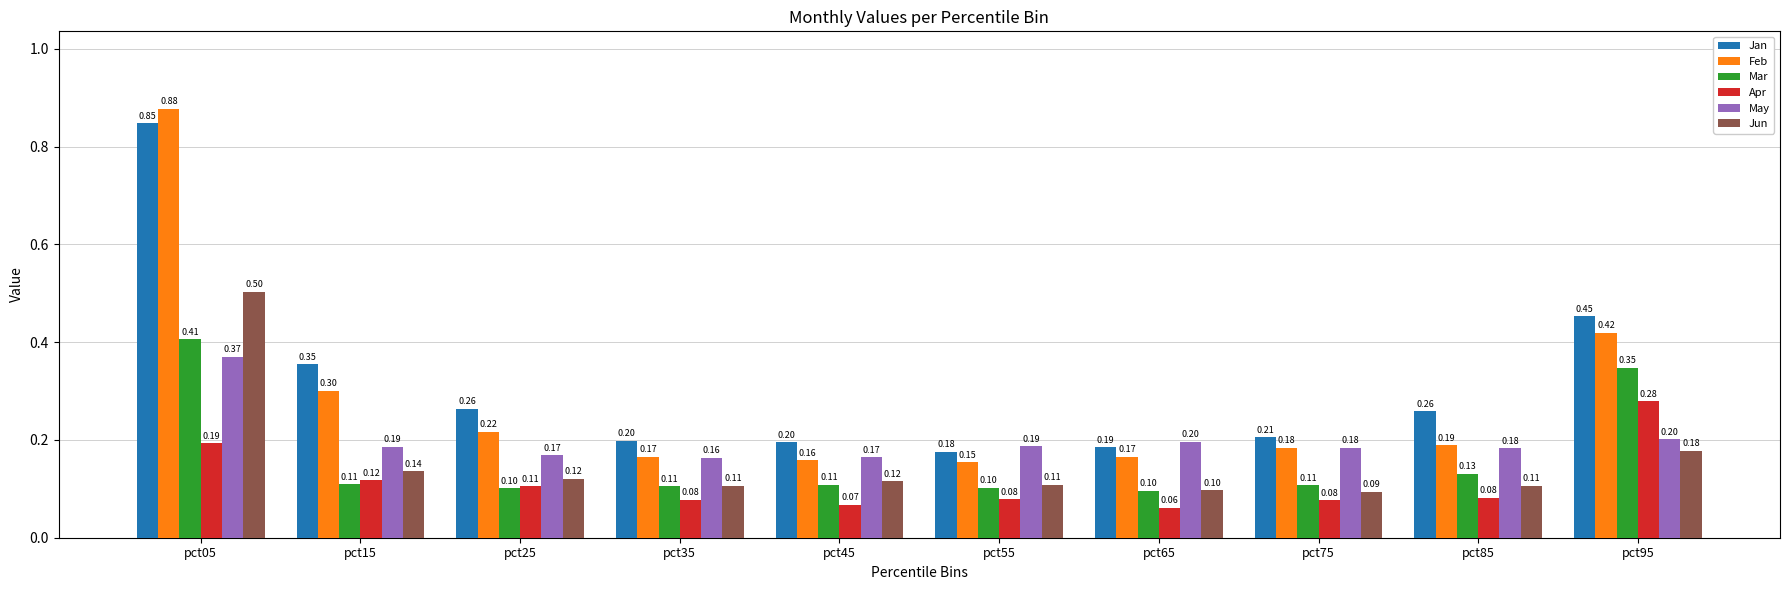

Where is May nearest to the value 0?

pct35